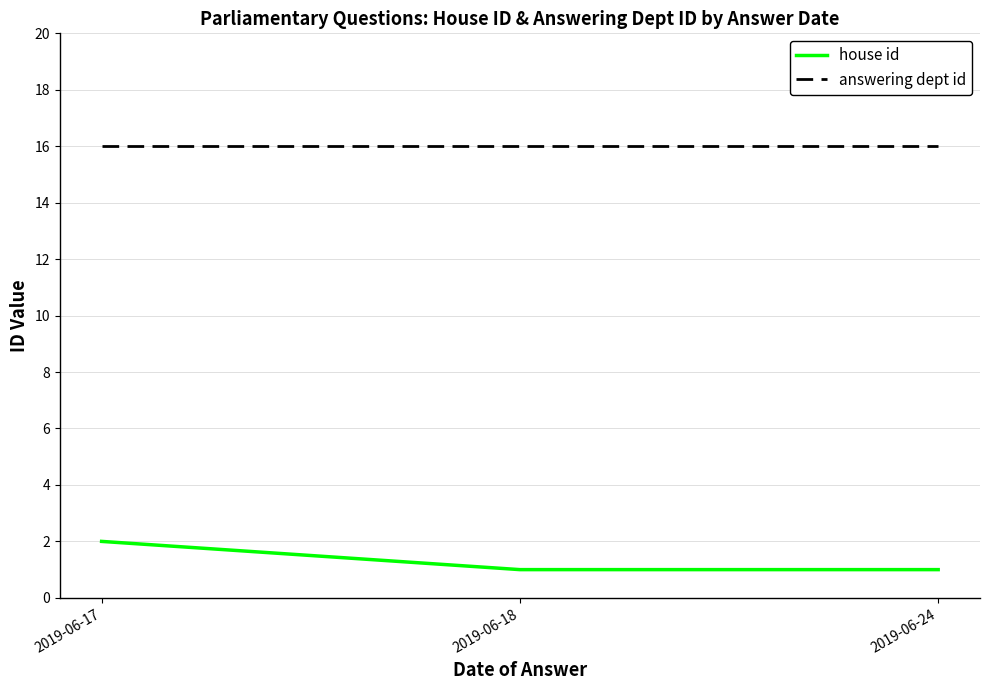

The answering dept id series shows 16 at 2019-06-18. True or false?

True